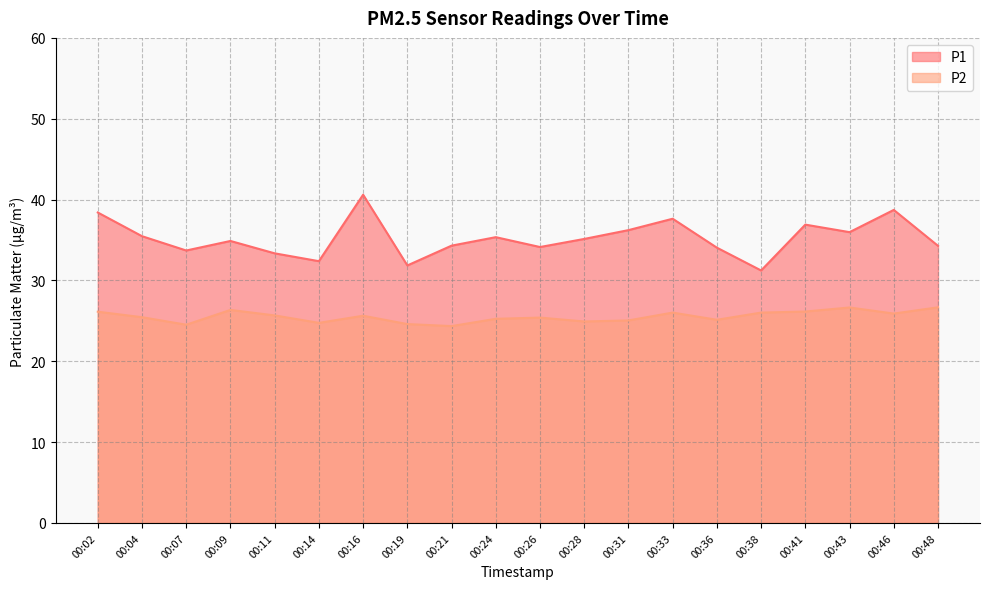

Where is the first local minimum for P2?

00:07